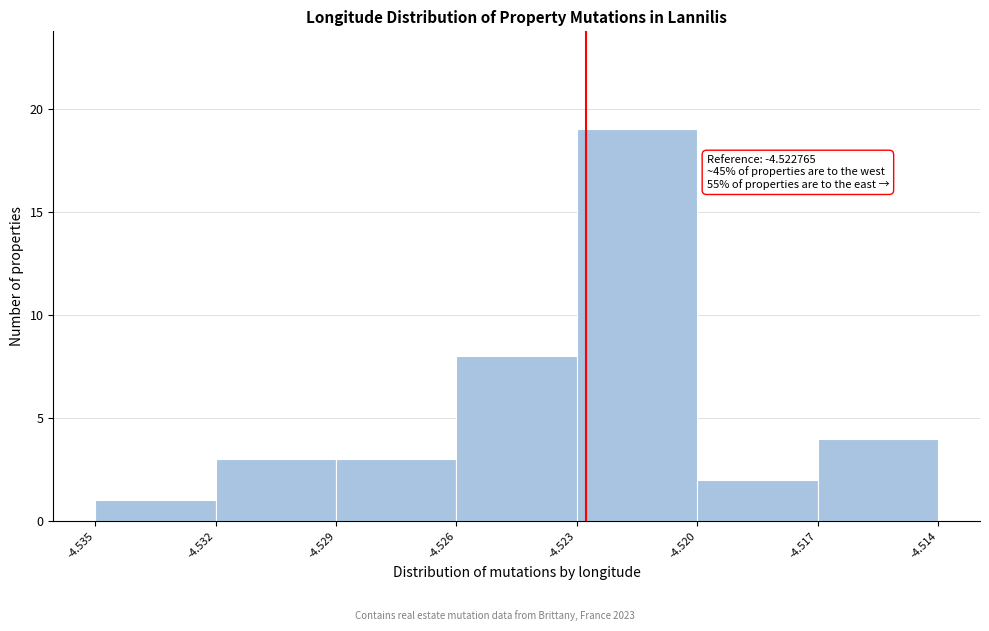

Which range on the x-axis has the tallest bar?

-4.523 to -4.520